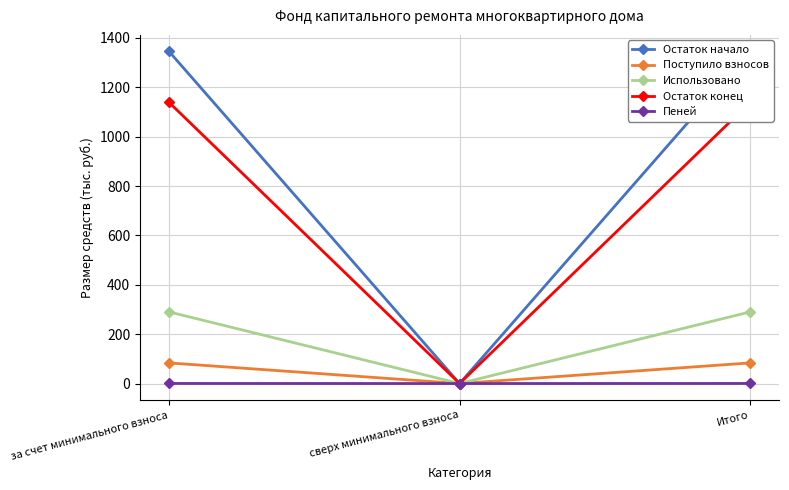

Where is Остаток конец nearest to the value 569?

сверх минимального взноса